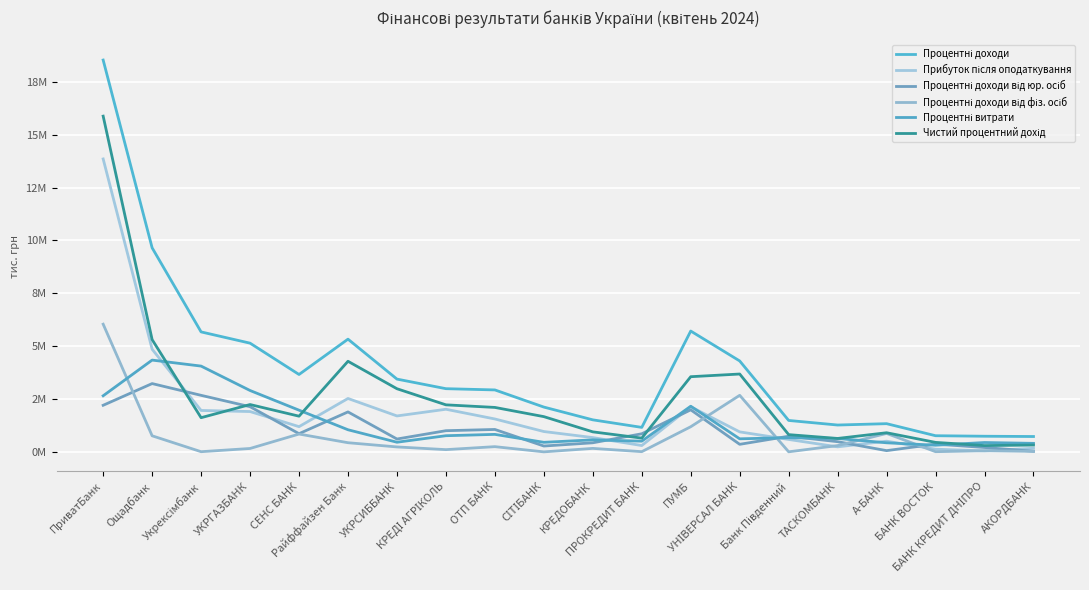

Reading left to right, extract all data points from this chart.

Процентні доходи: 18535747.1	9652735.2	5675078.5	5142590.3	3660751.0	5332066.0	3442901.7	2989306.9	2930310.3	2119069.6	1515029.0	1158223.4	5715445.4	4300859.2	1486301.8	1269954.5	1334104.1	764020.3	739837.6	726371.9
Прибуток після оподаткування: 13856792.6	4856065.5	1959323.0	1907768.3	1193126.8	2526263.0	1699927.1	2016040.8	1556265.1	962410.7	675887.7	299553.3	2133801.9	945454.9	587992.3	237657.1	505715.8	126207.0	47338.6	168482.2
Процентні доходи від юр. осіб: 2203909.6	3230708.4	2674595.6	2136914.0	860409.7	1890157.0	607853.9	1001631.1	1060085.3	276068.1	429801.6	856071.8	1989046.0	357162.1	739805.9	481791.6	58700.6	367325.1	207078.7	27430.7
Процентні доходи від фіз. осіб: 6040310.2	760463.9	8170.5	160770.8	843293.0	433041.5	233656.6	105949.8	246726.9	151.1	164791.6	9746.3	1188999.3	2675398.7	2964.9	297824.4	871710.7	8763.1	53940.3	23925.5
Процентні витрати: 2653450.1	4341980.7	4058015.7	2903309.0	1972302.2	1046241.5	456057.6	764331.0	827642.8	452006.8	568152.8	506703.6	2159344.5	617871.6	670521.8	634752.1	429245.9	315449.2	442400.8	403380.9
Чистий процентний дохід: 15882297.1	5310754.5	1617062.8	2239281.3	1688448.8	4285824.5	2986844.0	2224975.9	2102667.6	1667062.8	946876.2	651519.8	3556100.8	3682987.6	815780.0	635202.4	904858.3	448571.1	297436.9	322991.0